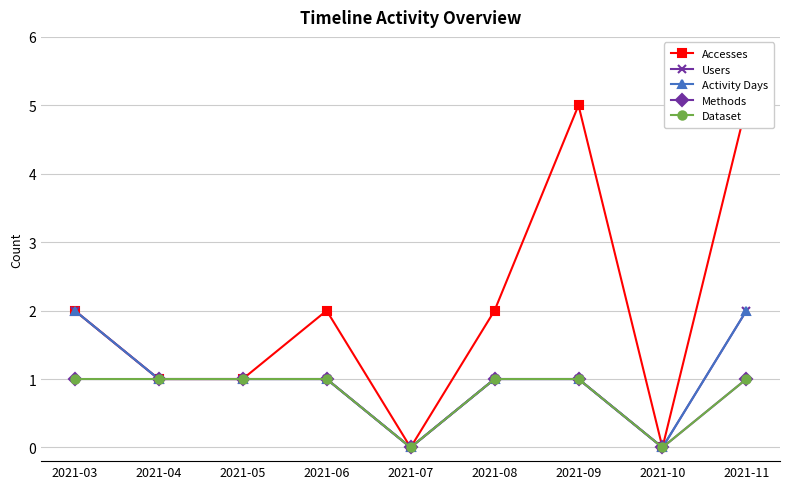

At which category is the sum across all series the highest?

2021-11